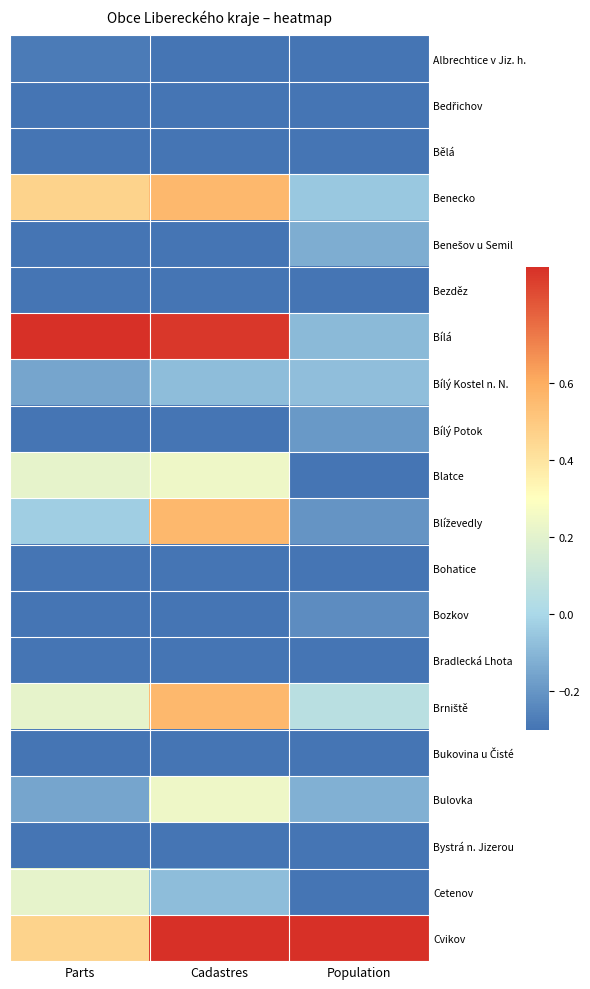

Which series has the largest range (max minus min)?

Bílá